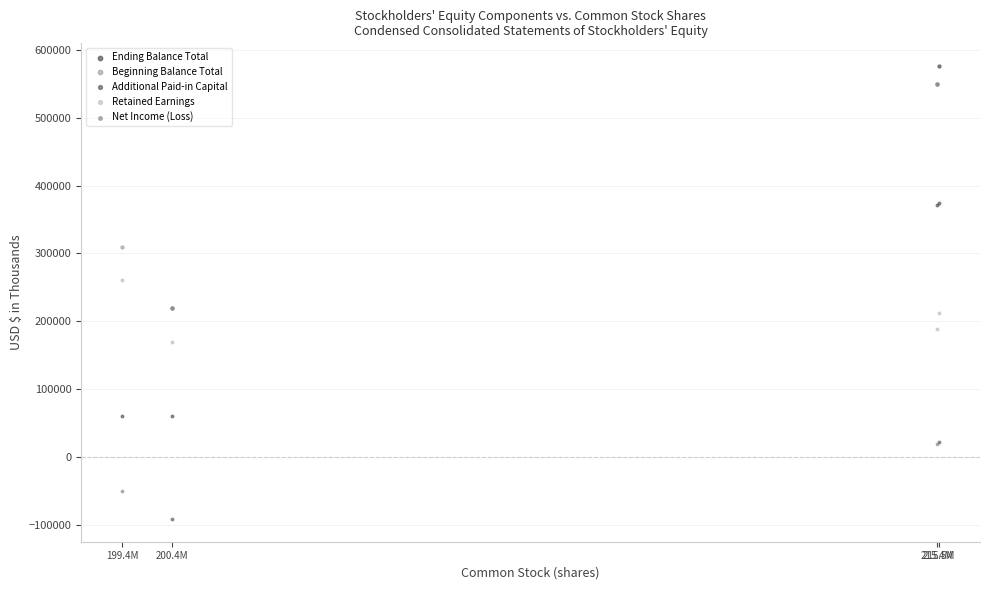

Which series contains the lowest Y value?

Net Income (Loss)